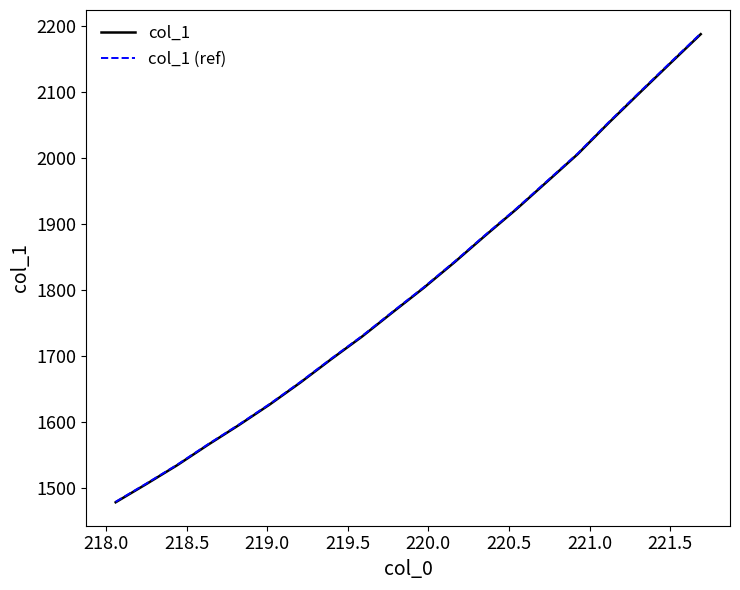

What are all the series names shown in the legend?

col_1, col_1 (ref)